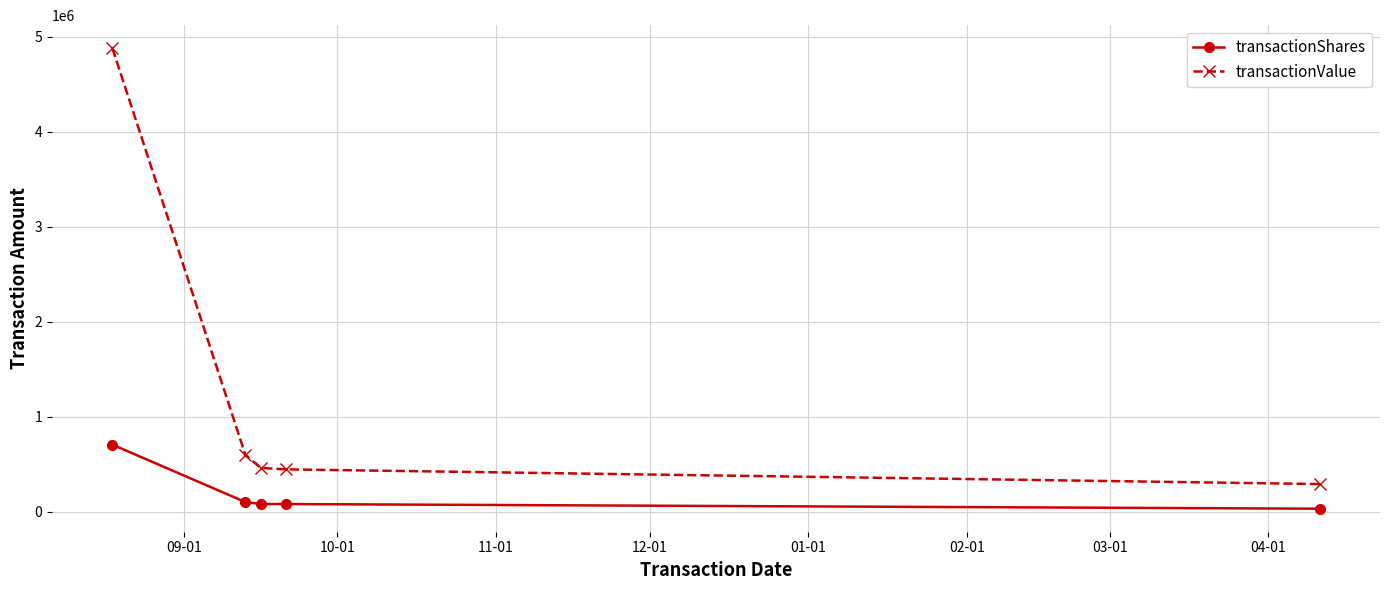

How many lines are shown in the chart?

2